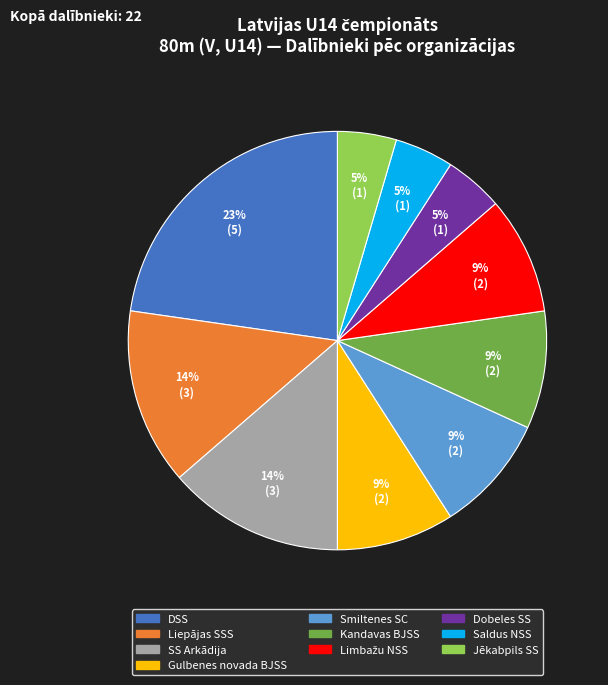

How many segments does this pie chart have?

10